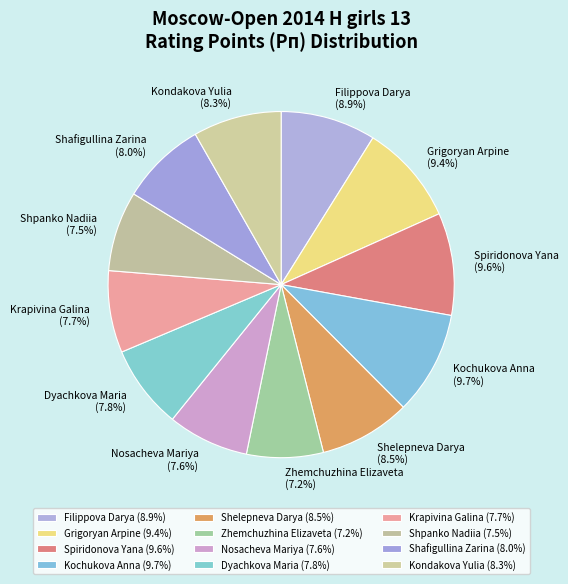

Does Kondakova Yulia represent more than half of the total?

No